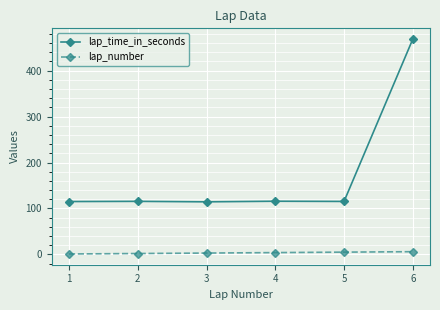

What is the value of the lap_number point at the 4th from the left?

4.0